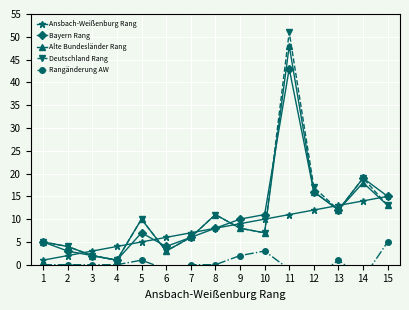

Does the chart display data point markers on the line(s)?

Yes